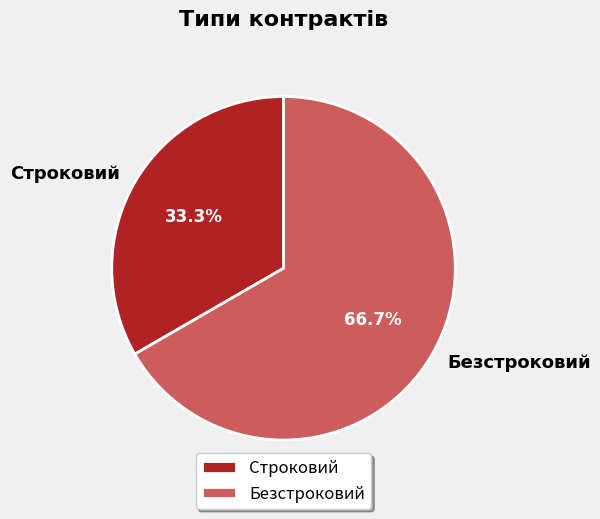

What percentage is the Строковий slice, to the nearest percent?

33%